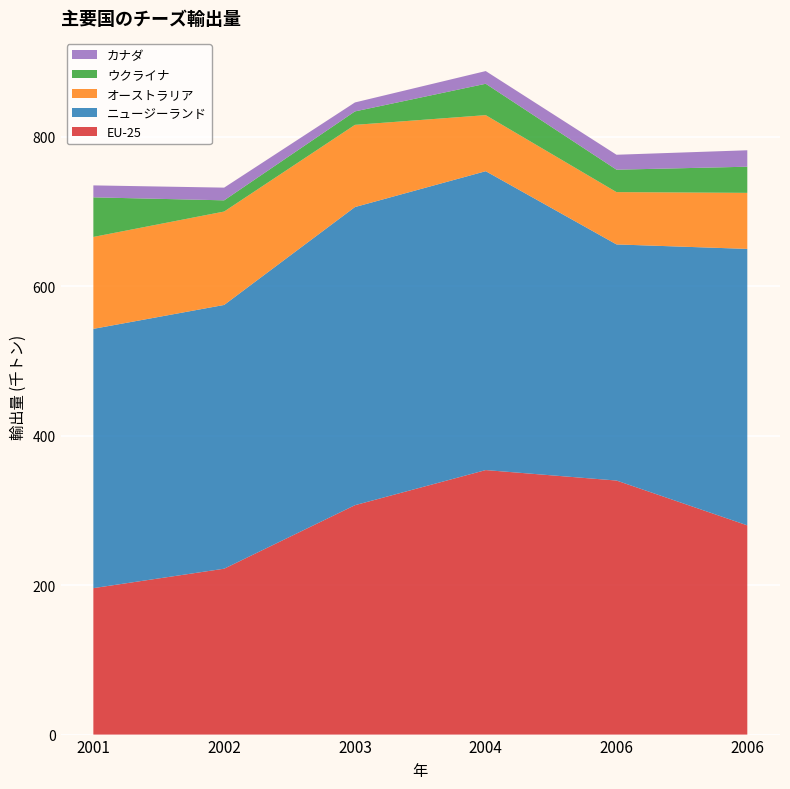

Reading right to left, list all the values displayed in this chart.

EU-25: 280	340	354	307	222	196
ニュージーランド: 370	316	400	399	353	347
オーストラリア: 75	70	75	110	125	123
ウクライナ: 35	30	42	18	15	53
カナダ: 22	20	17	12	17	16